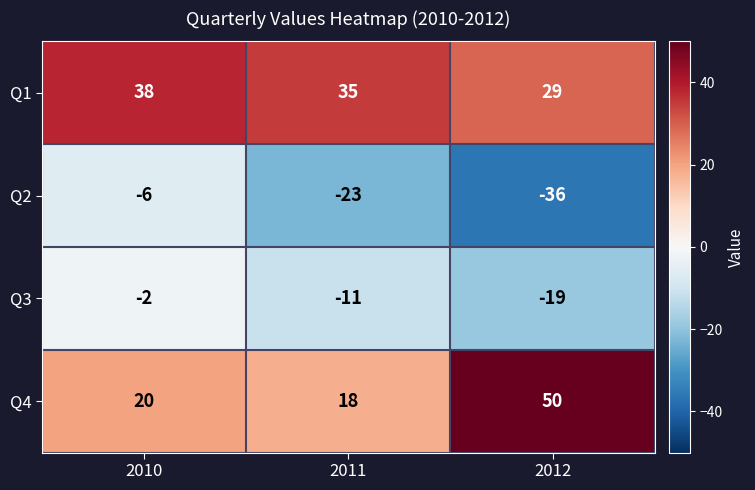

The Q4 series shows 50 at 2012. True or false?

True